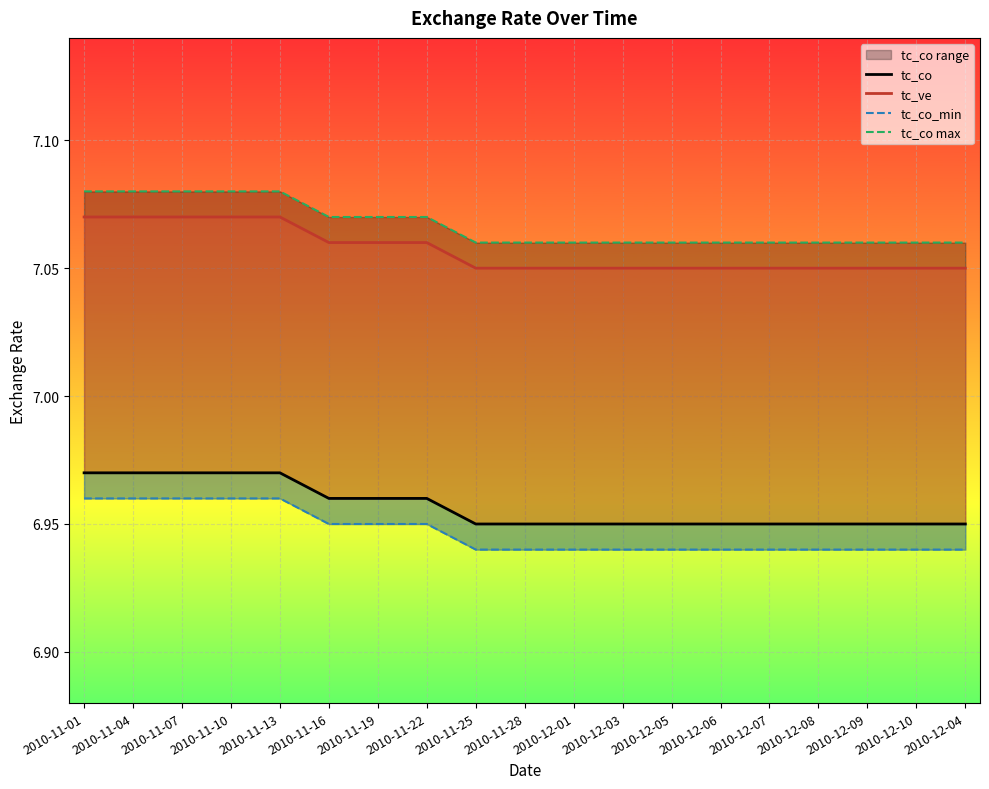

What position from the left is 2010-11-19?

7